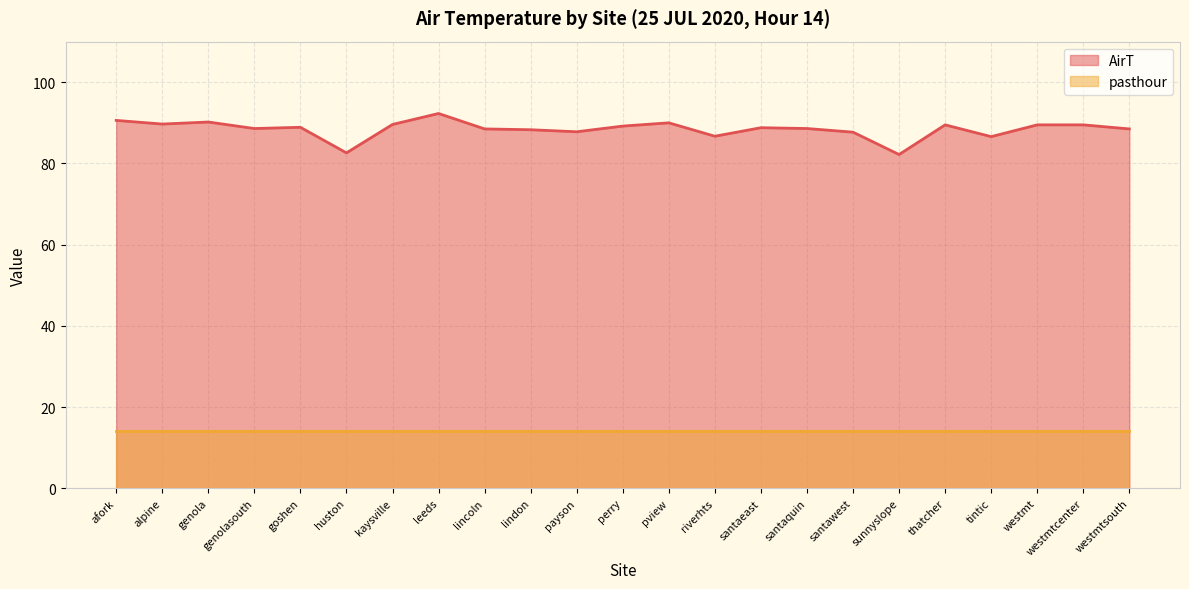

Reading right to left, what are all the values shown in this chart?

88.5	89.5	89.5	86.6	89.5	82.2	87.7	88.6	88.8	86.7	90.0	89.2	87.8	88.3	88.5	92.3	89.6	82.6	88.9	88.6	90.2	89.7	90.6